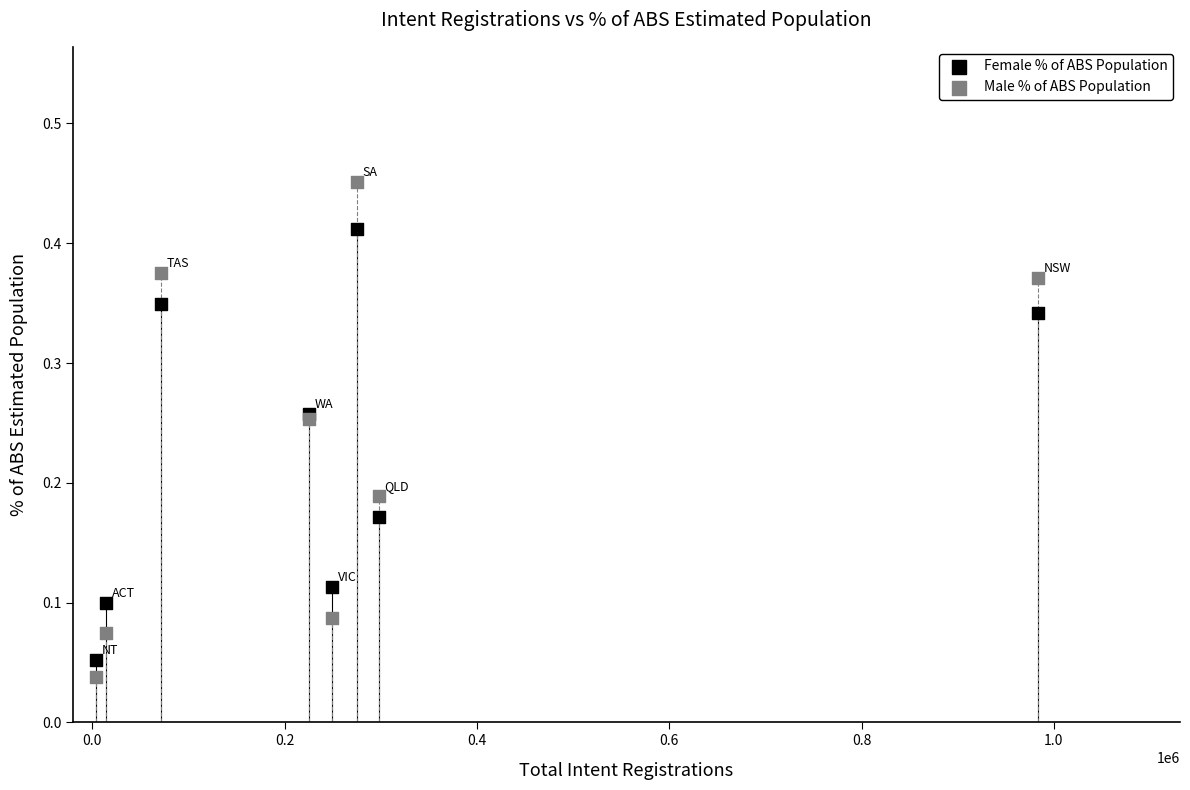

Which series contains the highest Y value?

Male % of ABS Population